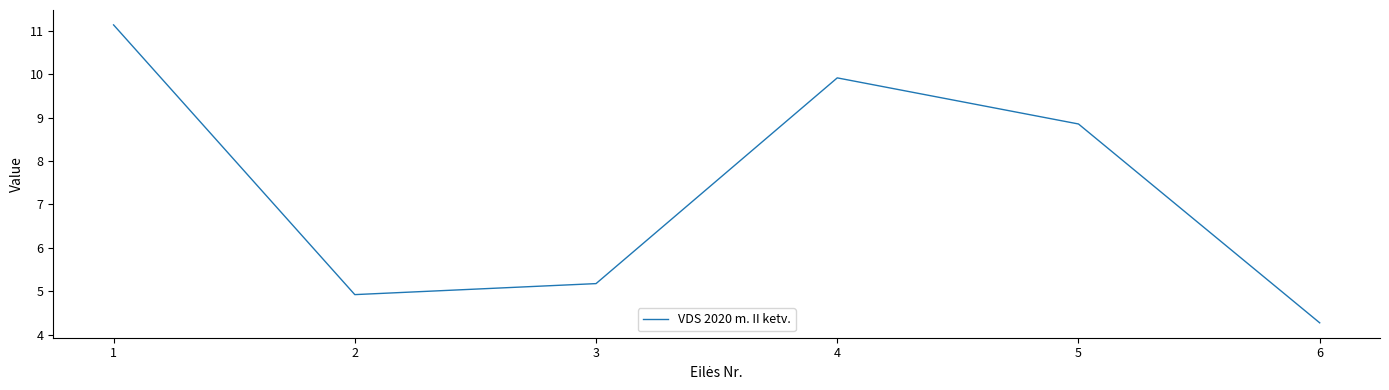

What is the difference between the values at 6 and 4?

5.7